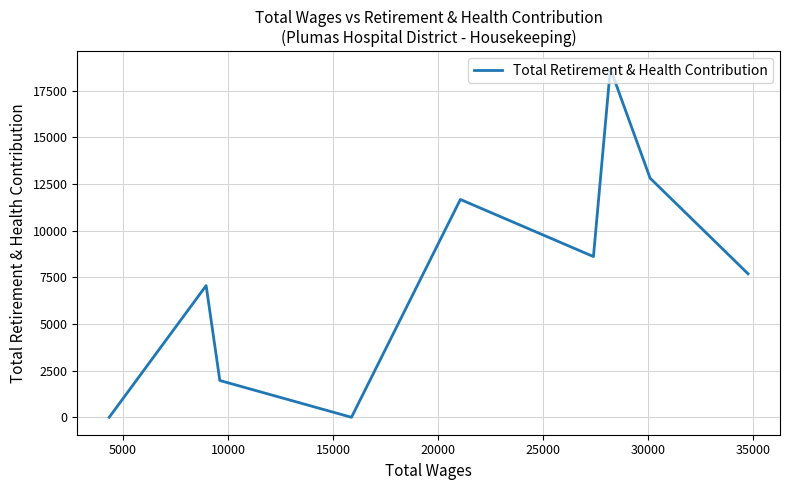

Is this an area chart (filled region under the line)?

No